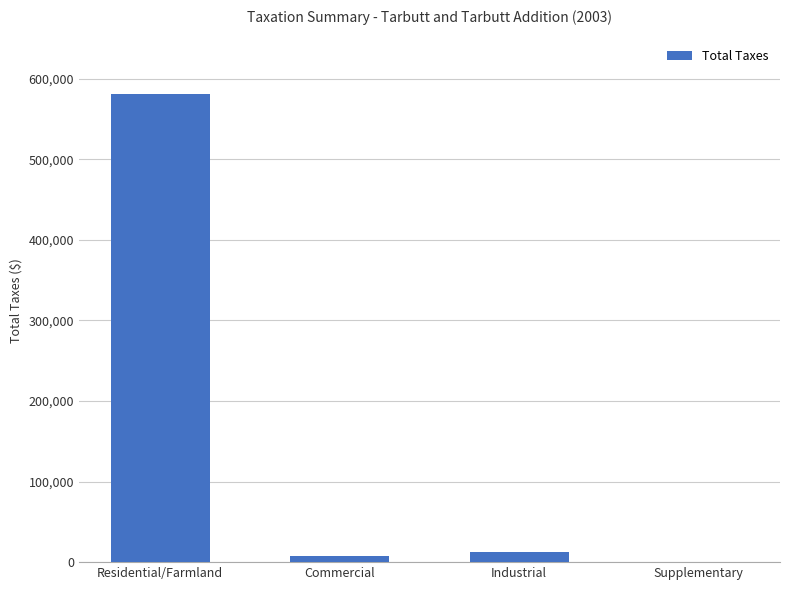

Where does the data first go above 12627?

Residential/Farmland